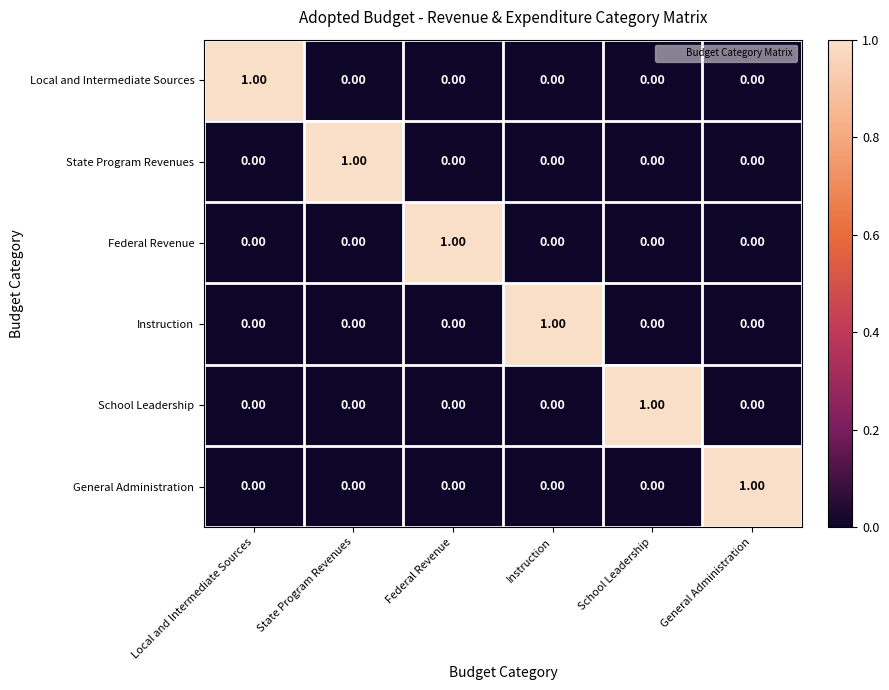

At which label does Local and Intermediate Sources reach its peak?

Local and Intermediate Sources